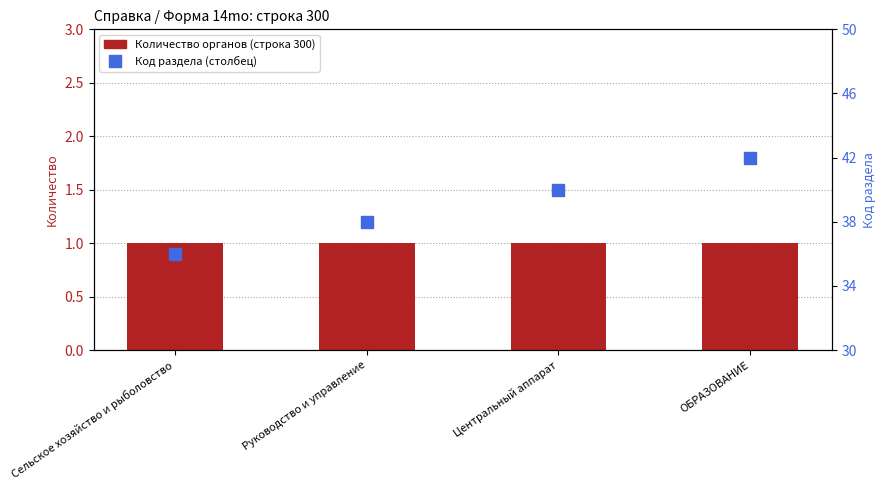

What is the greatest value displayed?

42